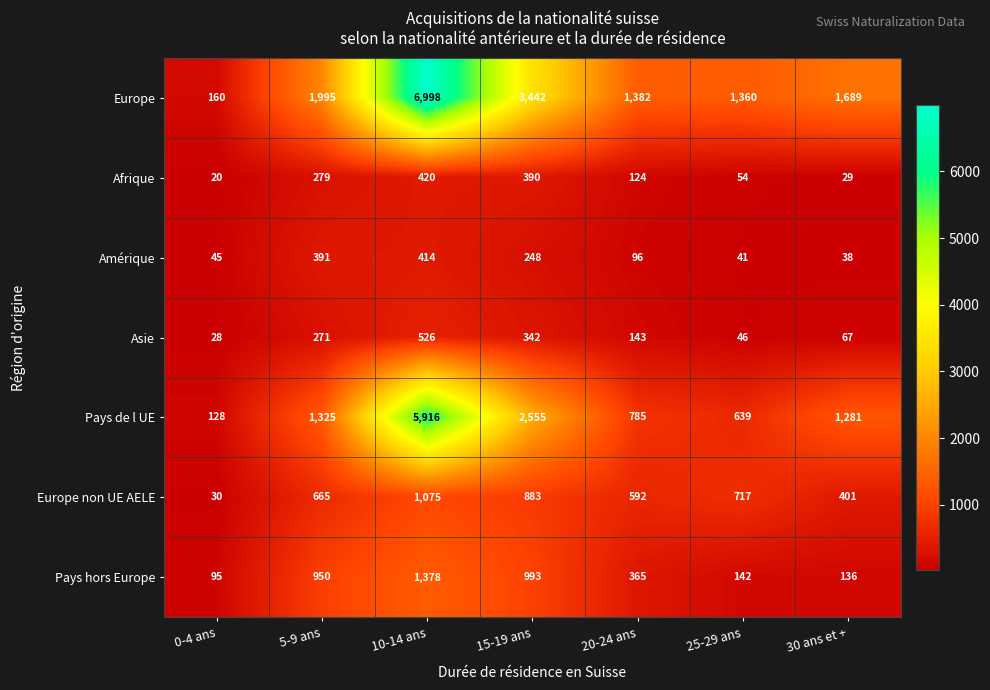

How many series are shown in this chart?

7